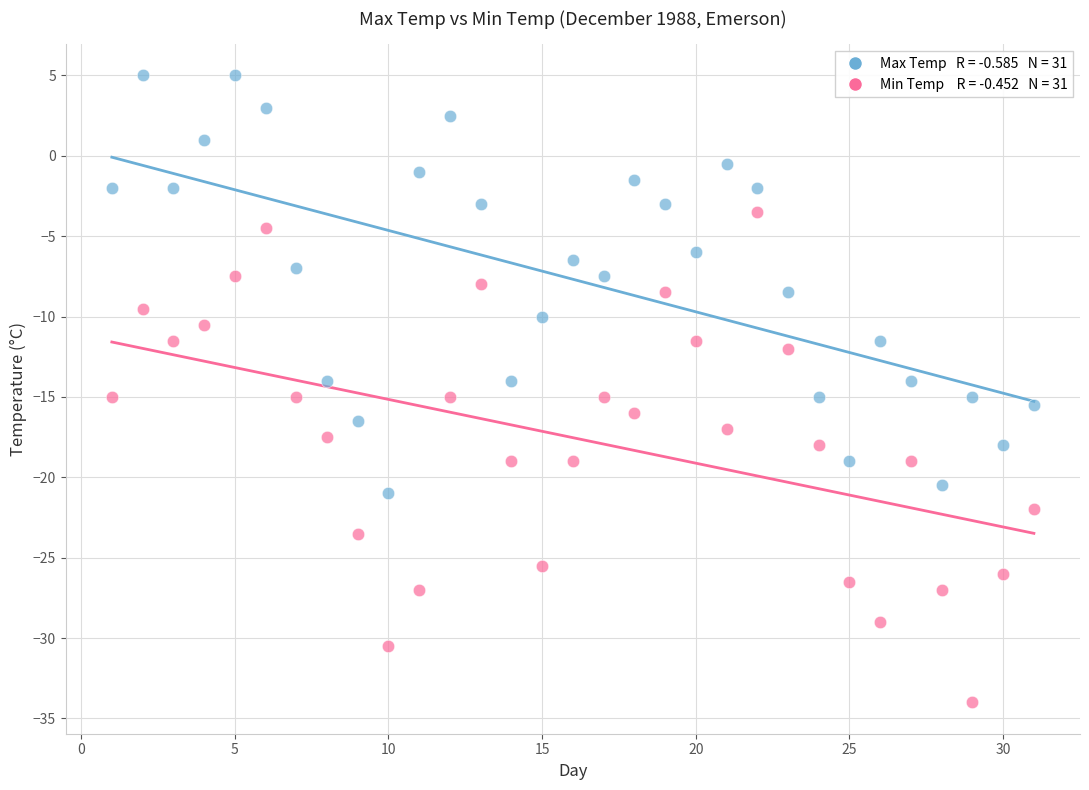

Across all data points, what is the range of X values (max minus min)?

30.0